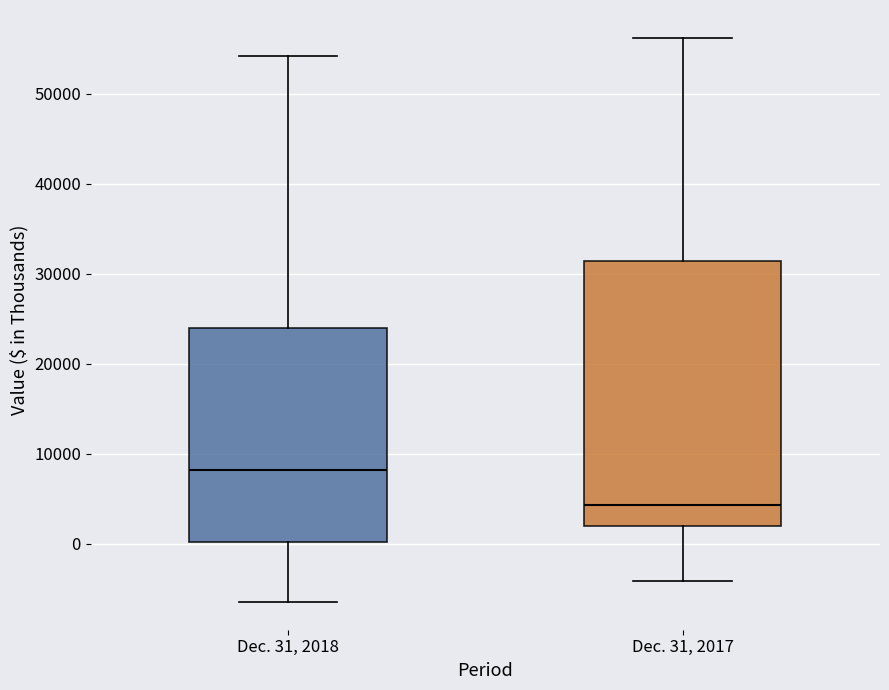

Which box's median line is the highest?

Dec. 31, 2018